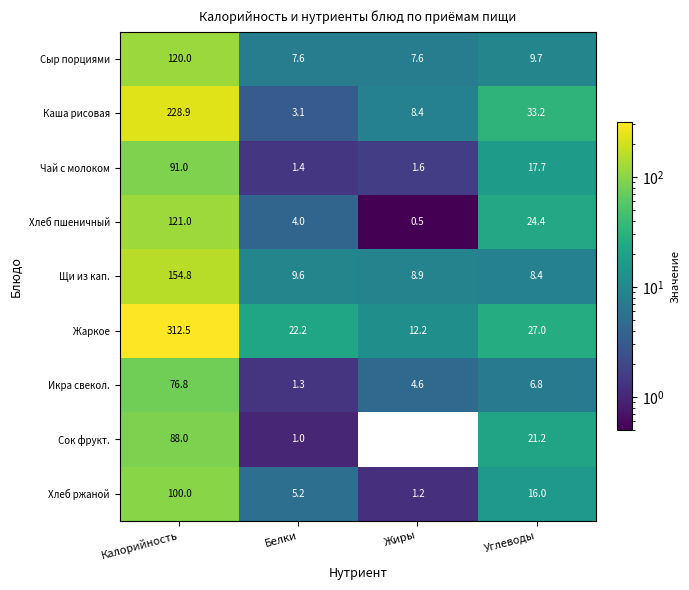

At Жиры, list the series in order from smallest to largest.

Сок фрукт., Хлеб пшеничный, Хлеб ржаной, Чай с молоком, Икра свекол., Сыр порциями, Каша рисовая, Щи из кап., Жаркое